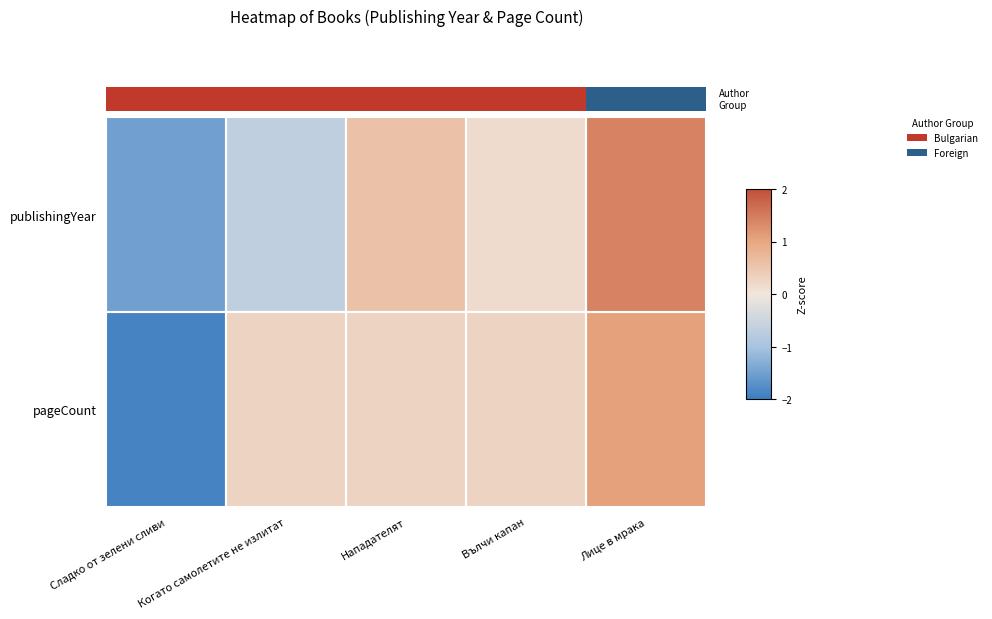

Count the number of data series in this chart.

2